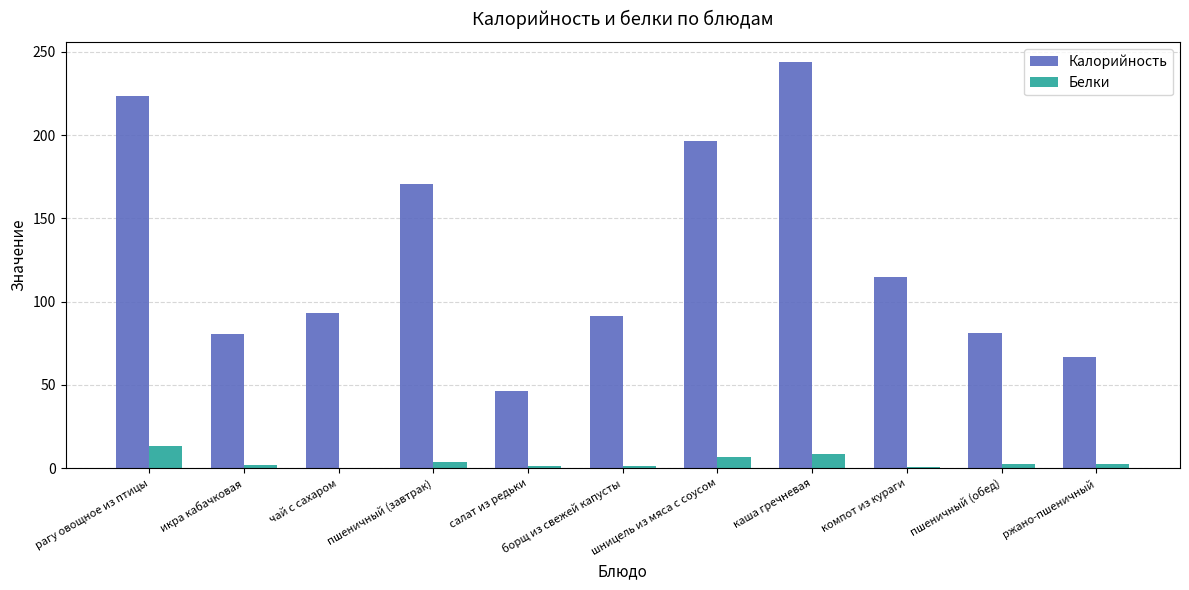

Which category has the highest value across all series?

каша гречневая